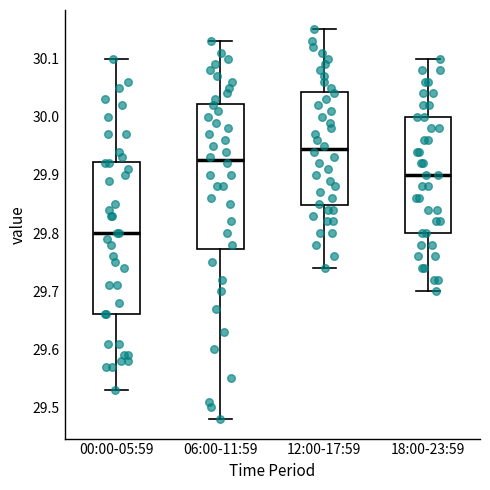

Comparing the boxes themselves (not the whiskers), which one is the tallest?

00:00-05:59